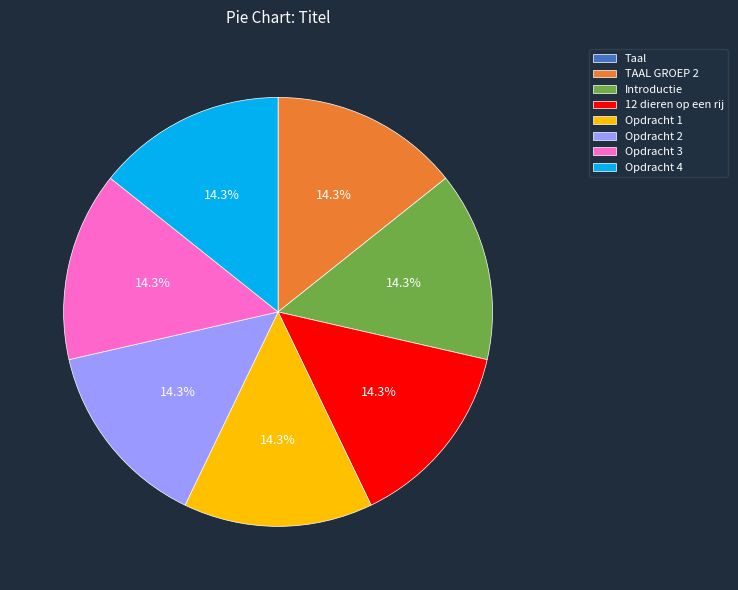

The 12 dieren op een rij slice represents 28% of the pie. True or false?

False